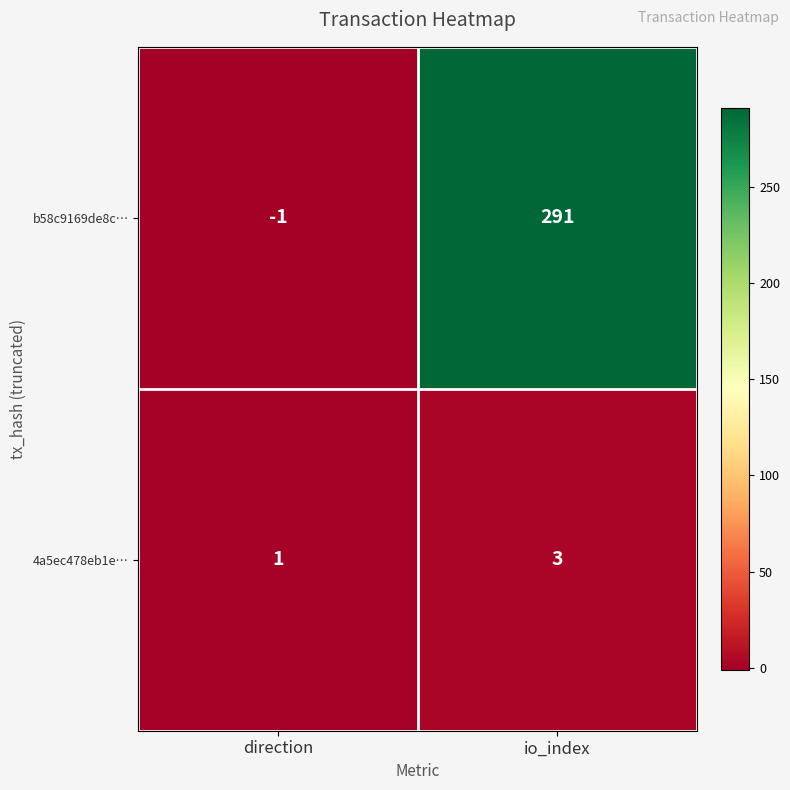

Reading left to right, transcribe all the data shown in this chart.

b58c9169de8c…: direction=-1	io_index=291
4a5ec478eb1e…: direction=1	io_index=3